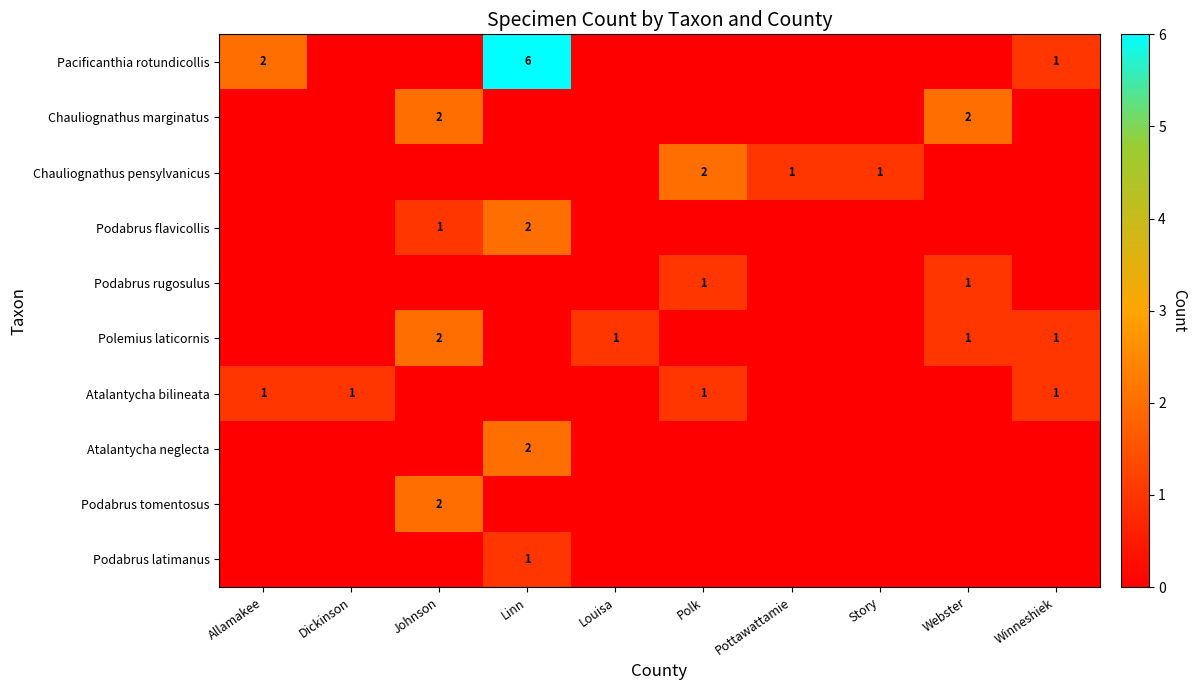

At which category is the sum across all series the highest?

Linn